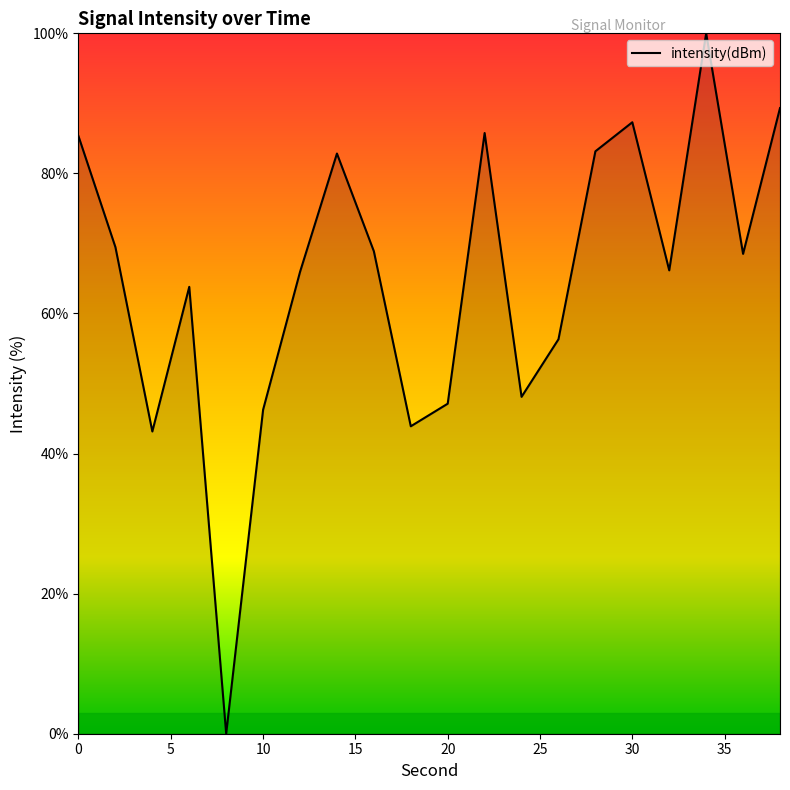

What is the difference between the maximum and minimum values?

100.0